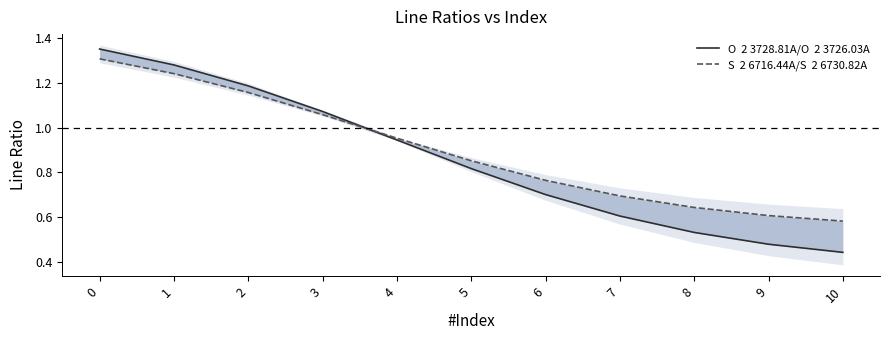

What is the average value of the S  2 6716.44A/S  2 6730.82A series?

0.9